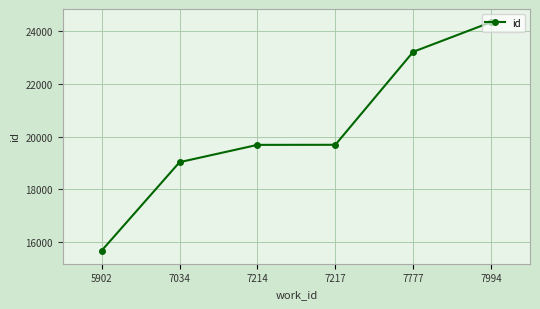

How many values are below 19688?

3